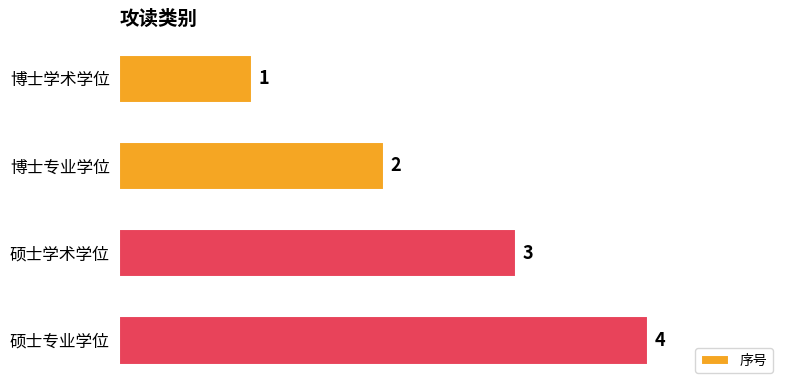

Count the values in the range 2 to 4.

3